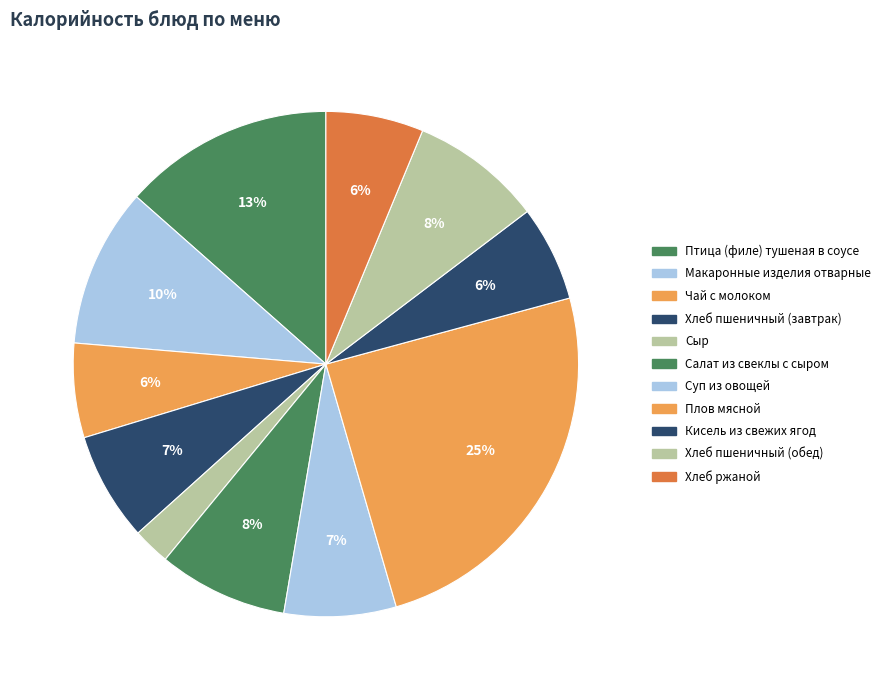

Does any single category account for the majority?

No